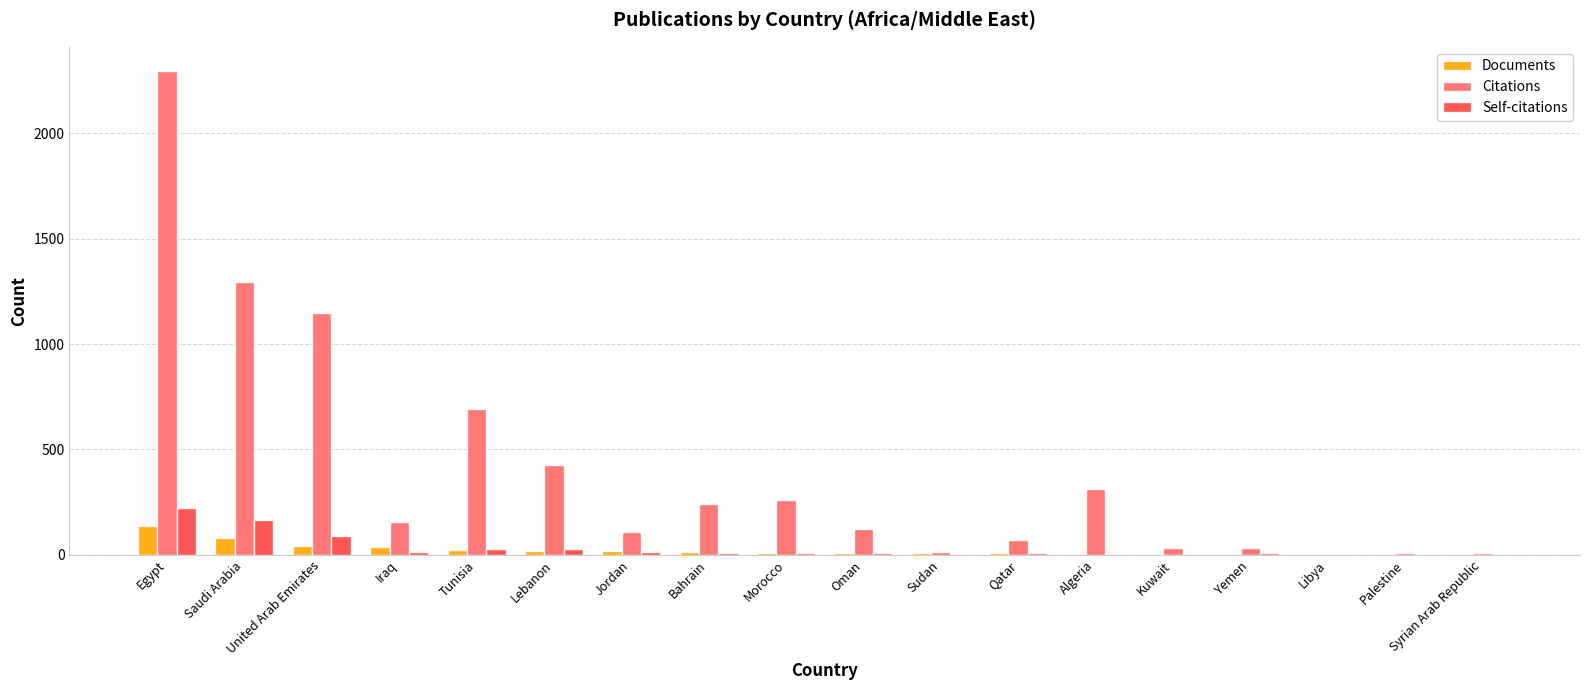

The value of Self-citations at Syrian Arab Republic is -122. True or false?

False